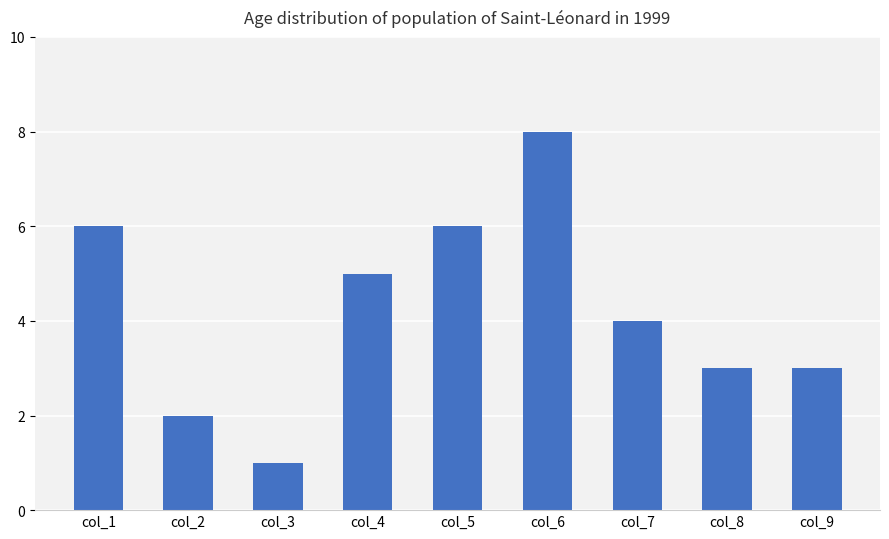

The chart shows a value of 3 at col_8. True or false?

True